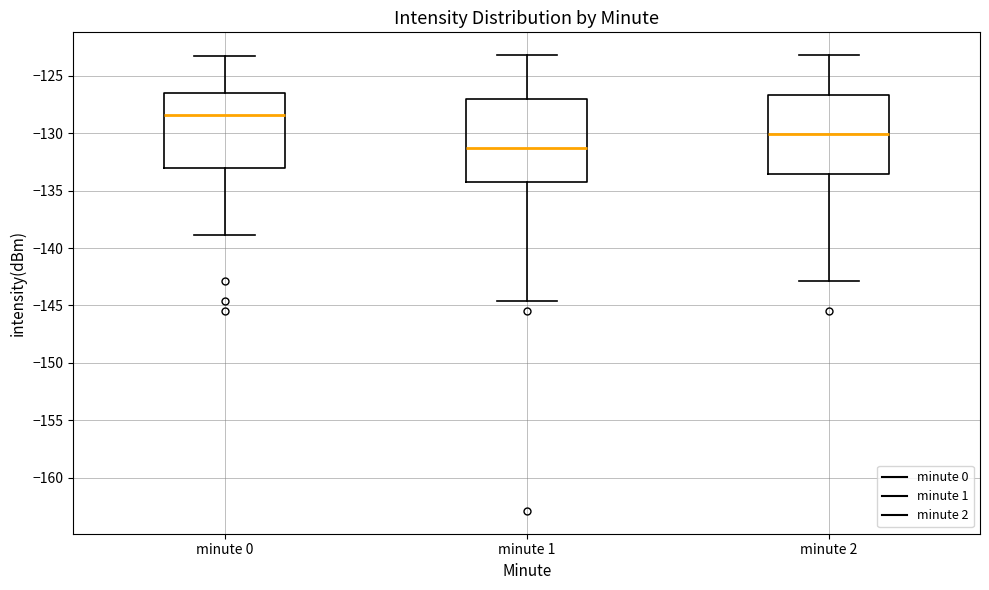

Which box's median line is the lowest?

minute 1